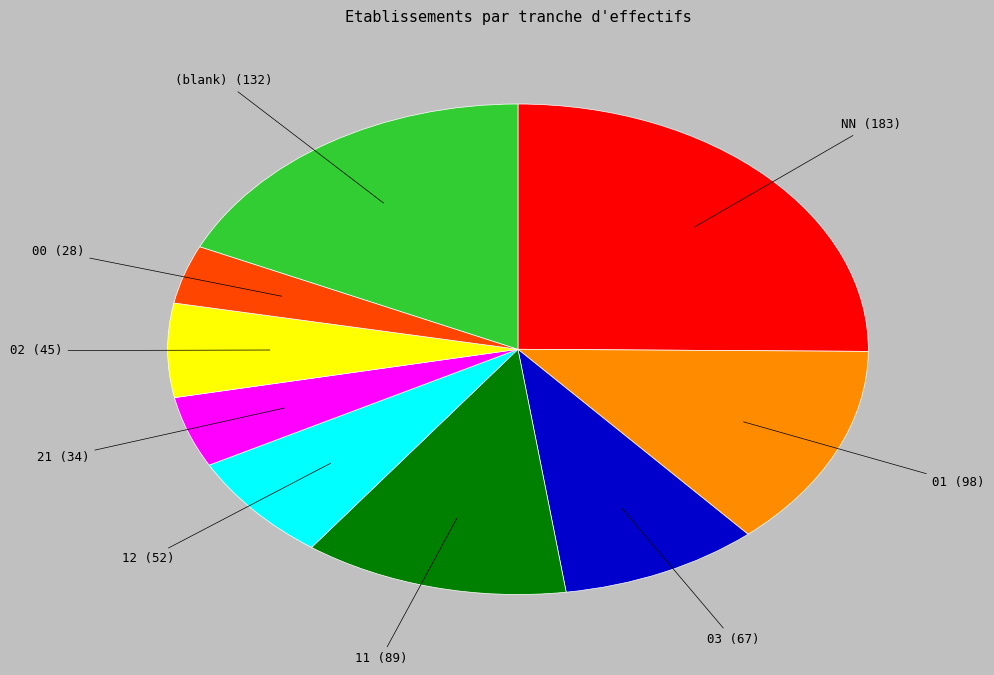

Do 11 and 01 together represent more than half of the pie?

No